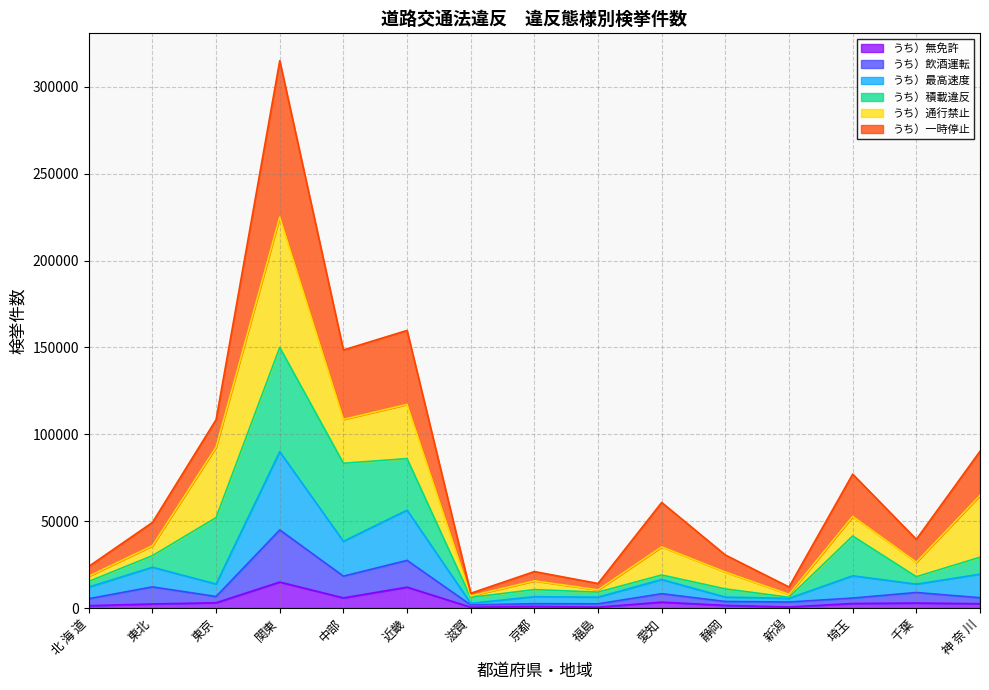

True or false: うち）最高速度 and うち）無免許 cross at least once.

False